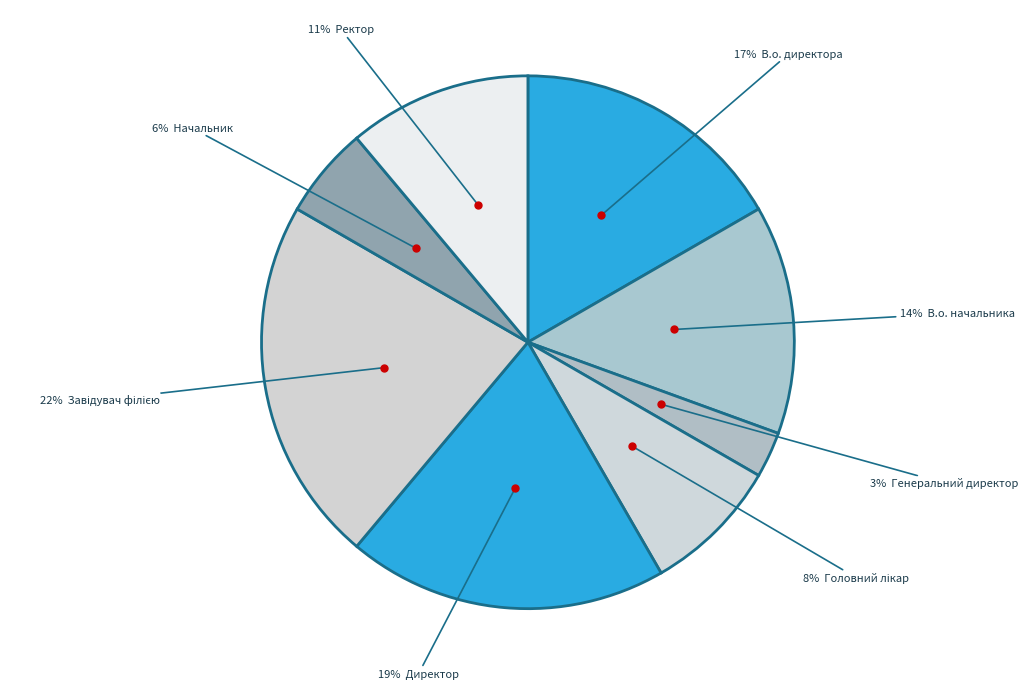

How many slices are in this pie chart?

8